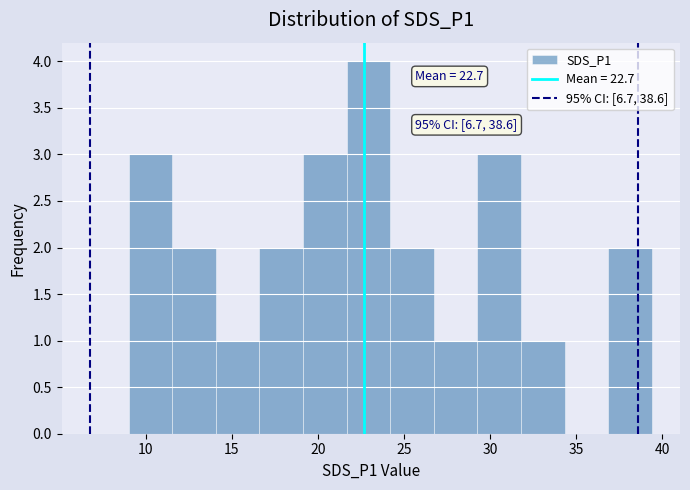

Which range on the x-axis has the tallest bar?

21.5 to 24.0